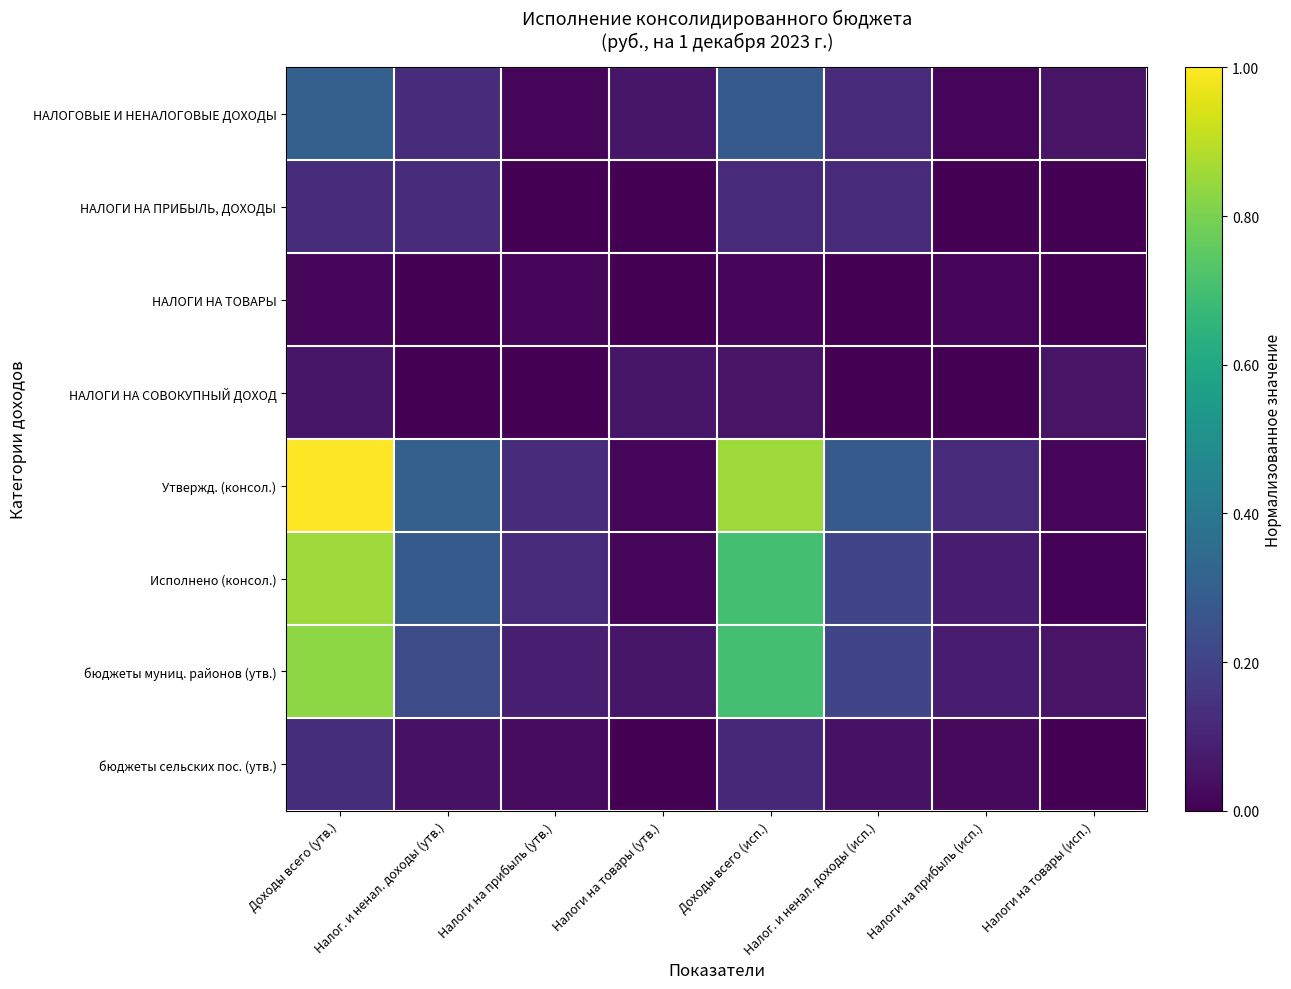

How many series are shown in this chart?

8